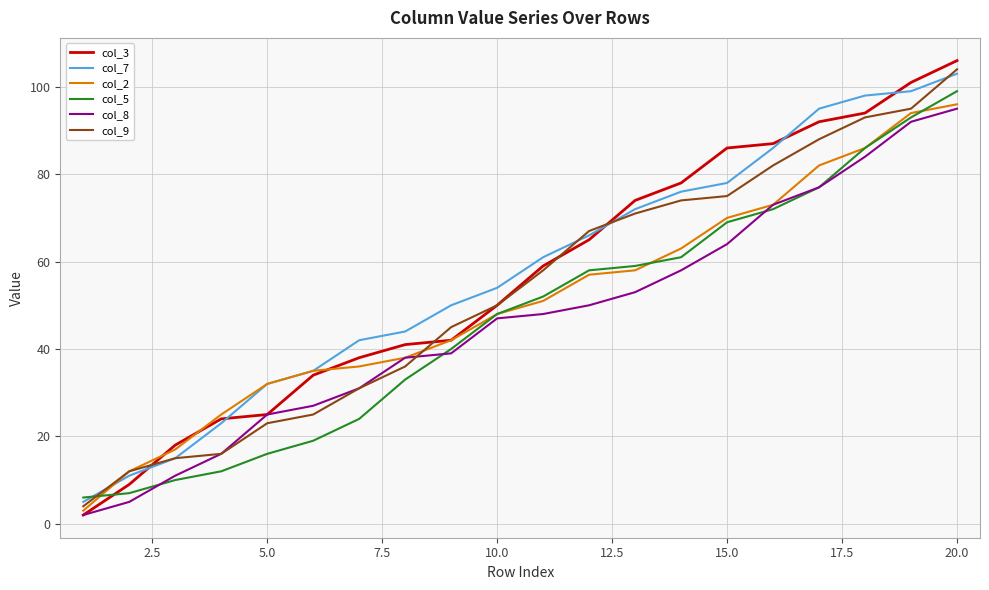

Which series has the largest total across all categories?

col_7